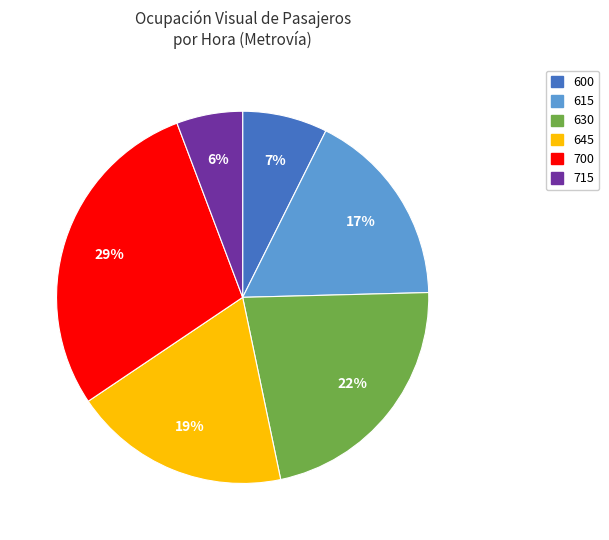

Is the sum of 645 and 615 greater than half?

No